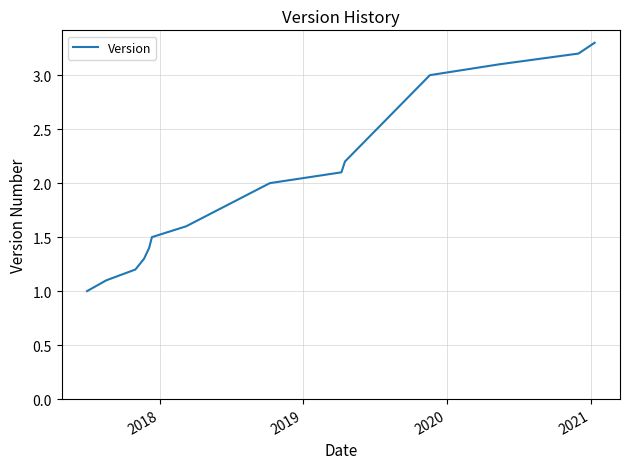

Does the chart display data point markers on the line(s)?

No